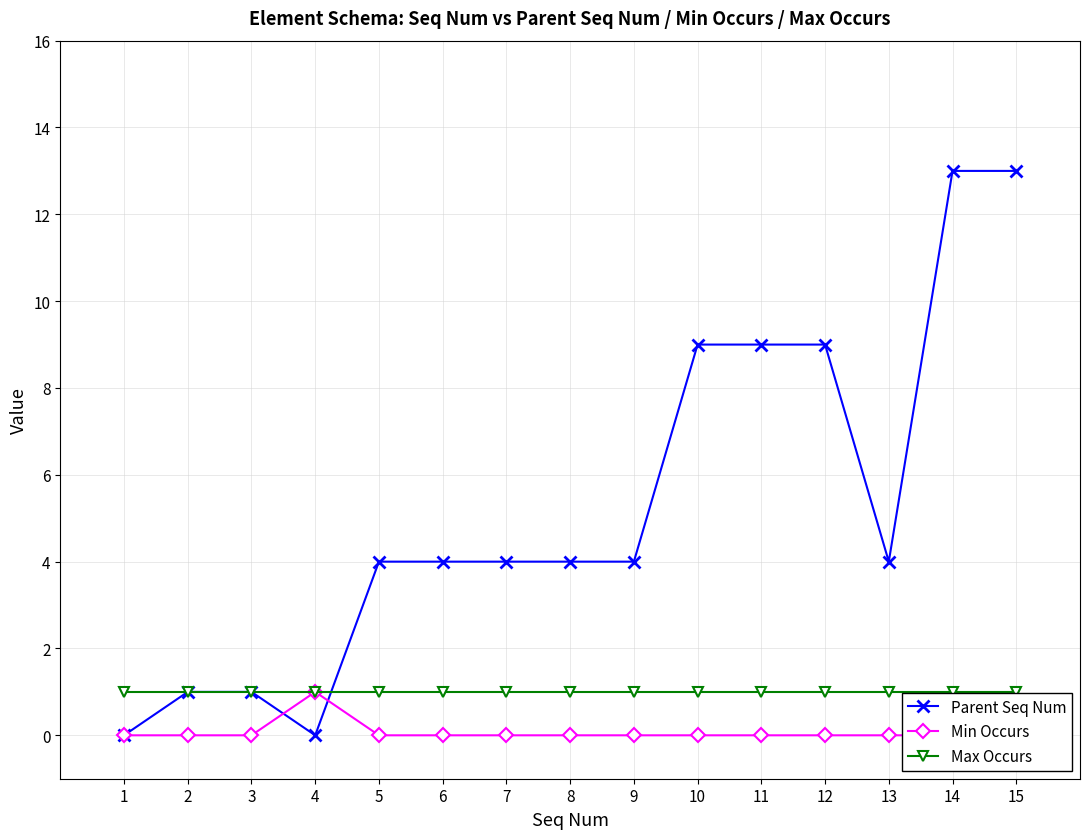

What is the value of the Max Occurs point at the 4th from the left?

1